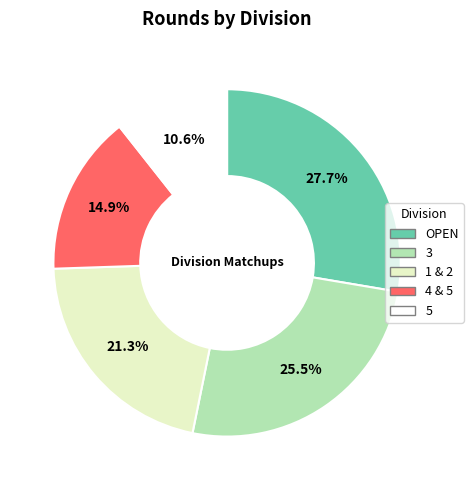

Rank the categories by value from lowest to highest.

5, 4 & 5, 1 & 2, 3, OPEN